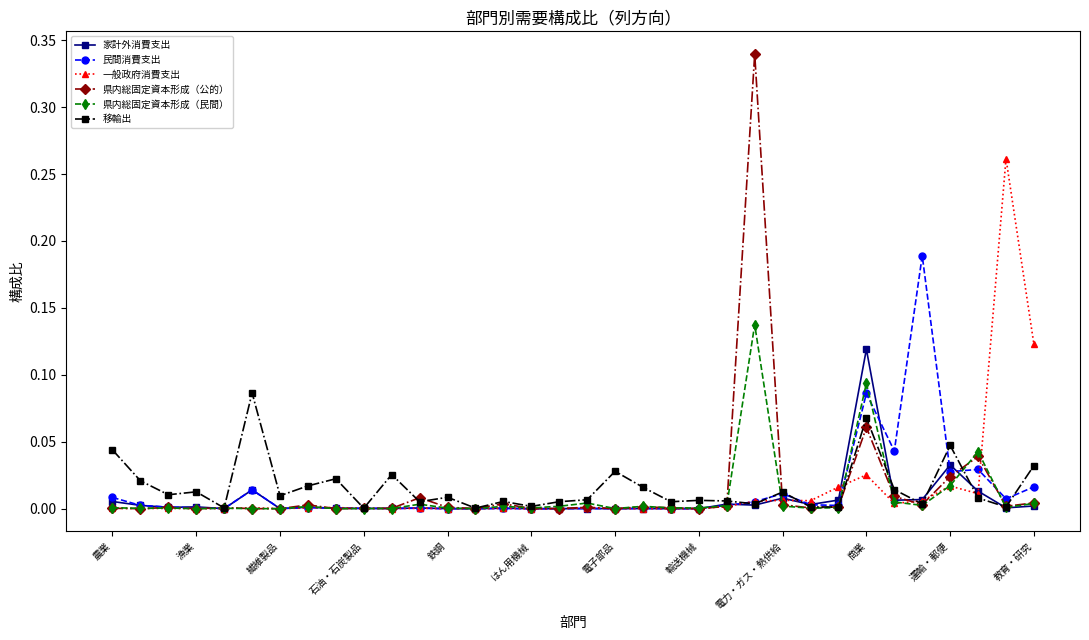

List the series in order of their peak value, lowest first.

移輸出, 家計外消費支出, 県内総固定資本形成（民間）, 民間消費支出, 一般政府消費支出, 県内総固定資本形成（公的）